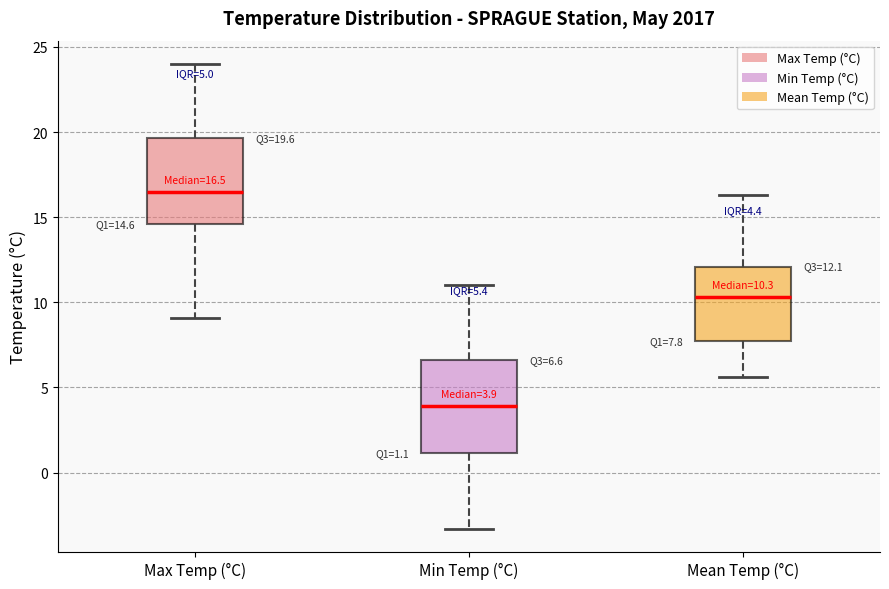

Which box's median line is the highest?

Max Temp (°C)